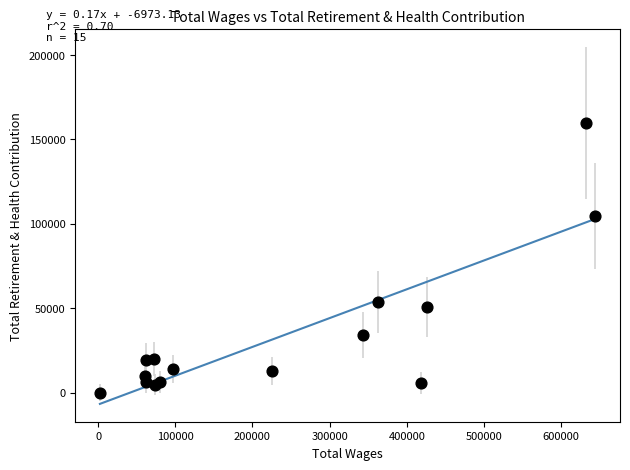

What is the range of X values (max minus min)?

641843